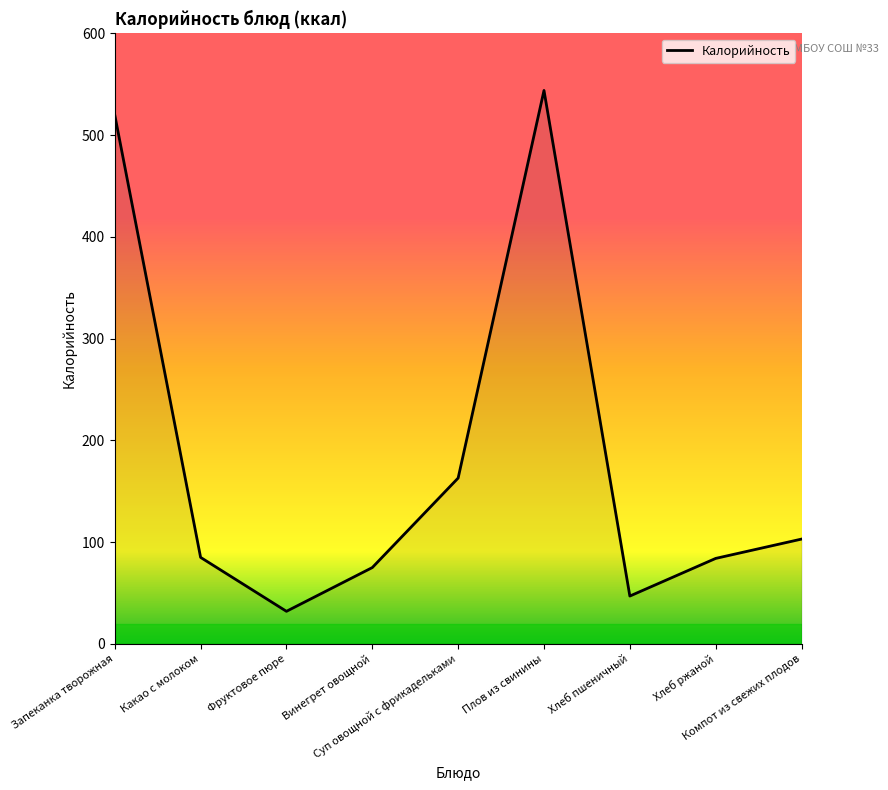

What is the greatest value displayed?

544